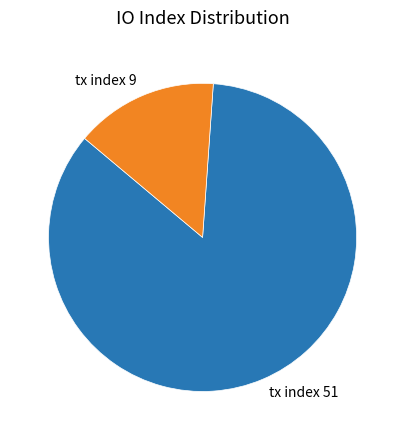

What is the smallest slice in the pie chart?

tx index 9